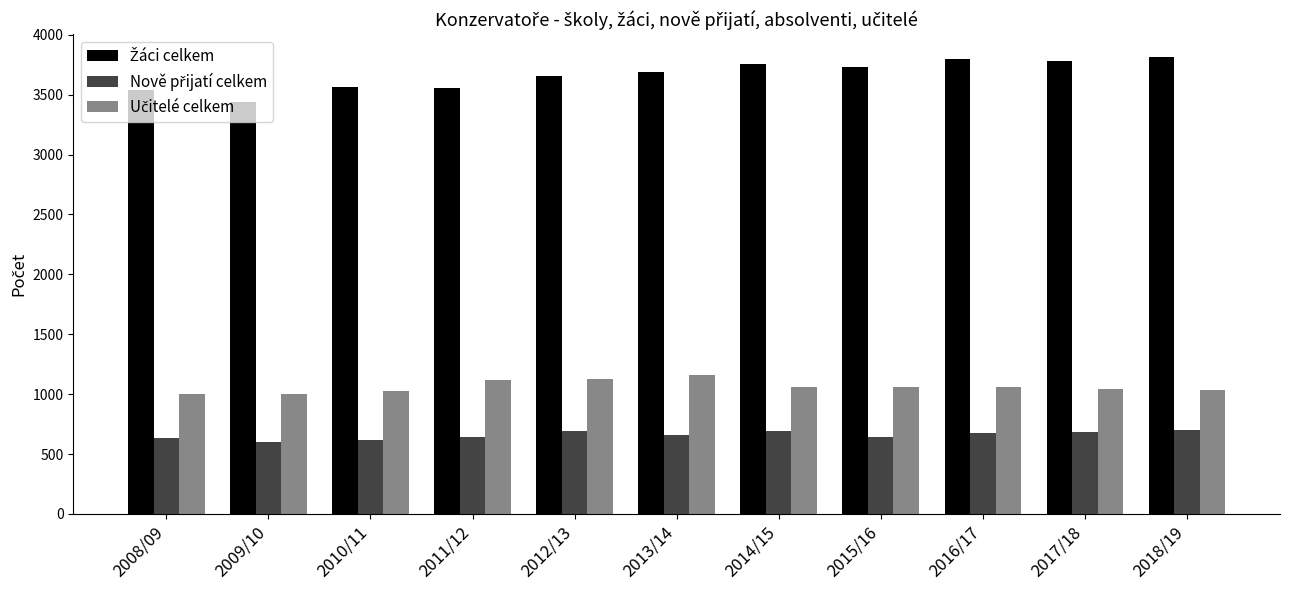

What position from the right is 2008/09?

11